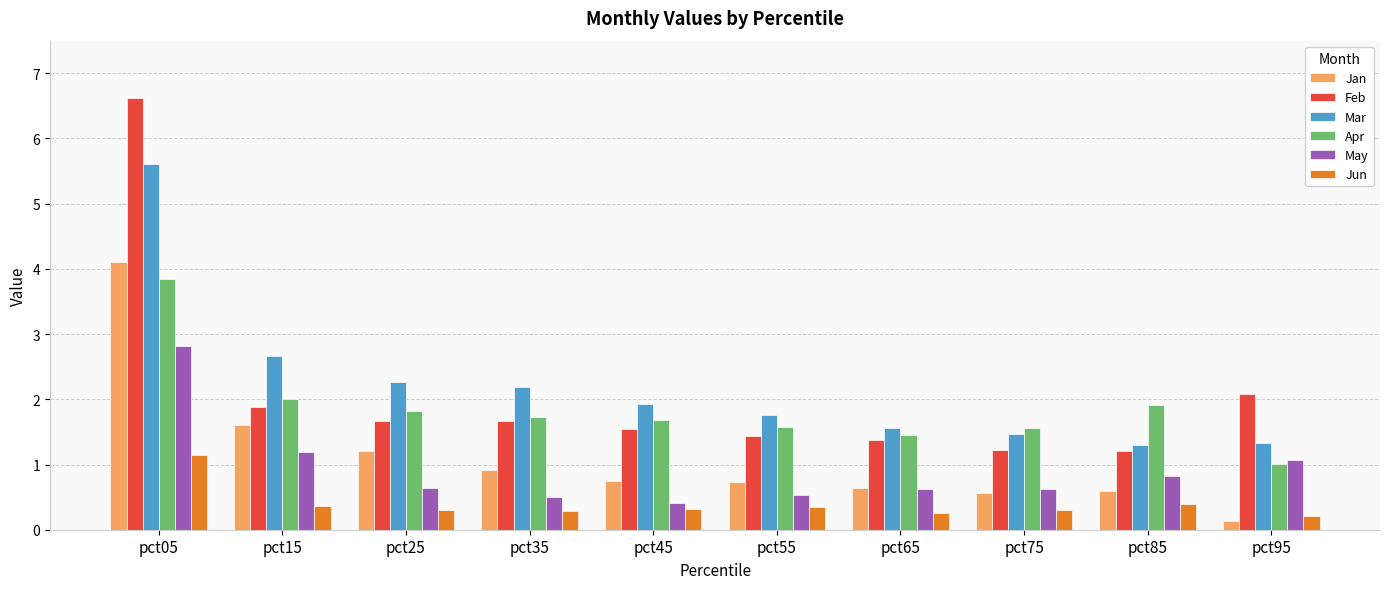

What is the average value of the Jun series?

0.4